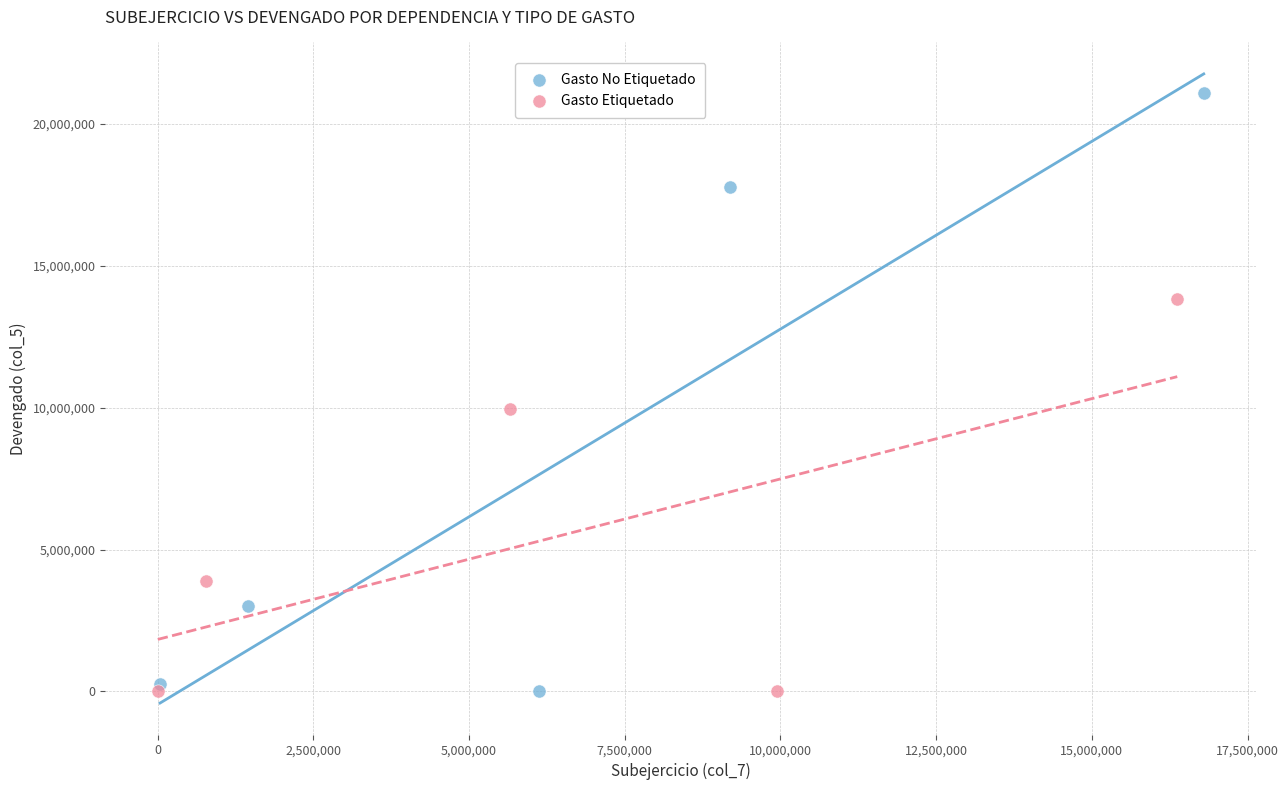

Which series reaches the maximum Y coordinate?

Gasto No Etiquetado